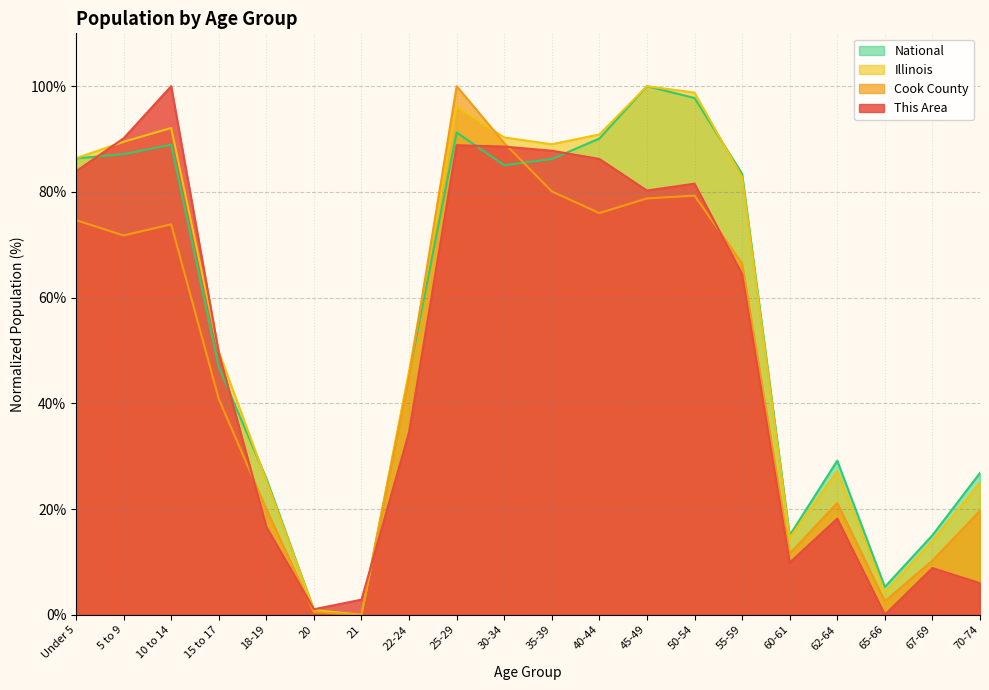

How many lines are shown in the chart?

4